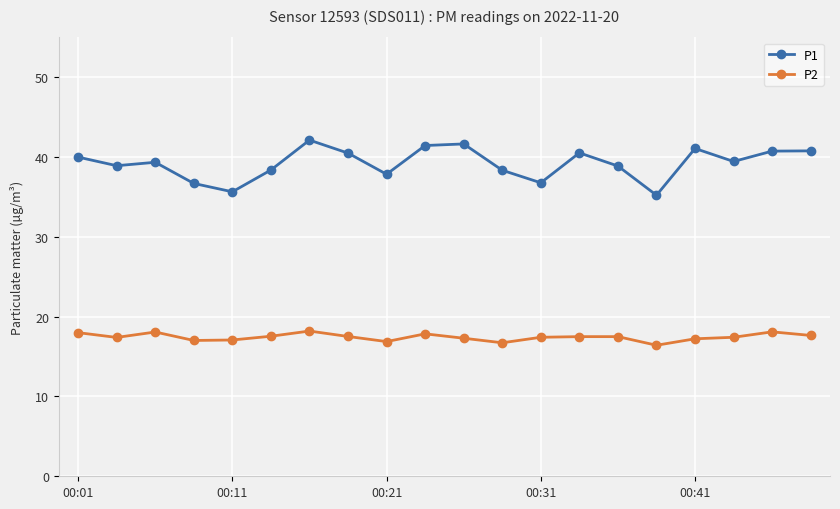

What is the value of the P2 point at the 13th from the left?

17.4